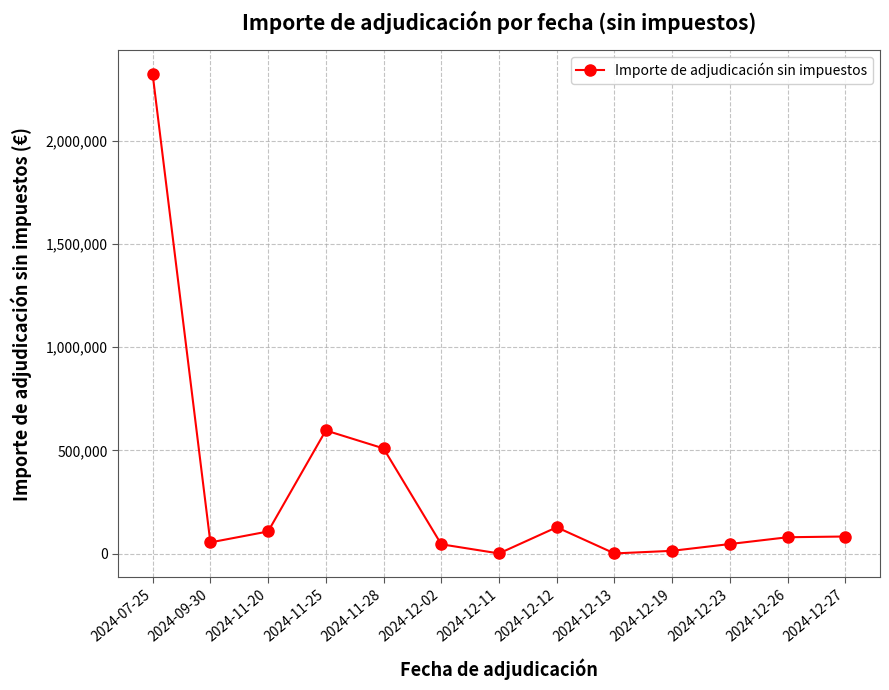

What is the value of the 5th point from the left?

509898.1